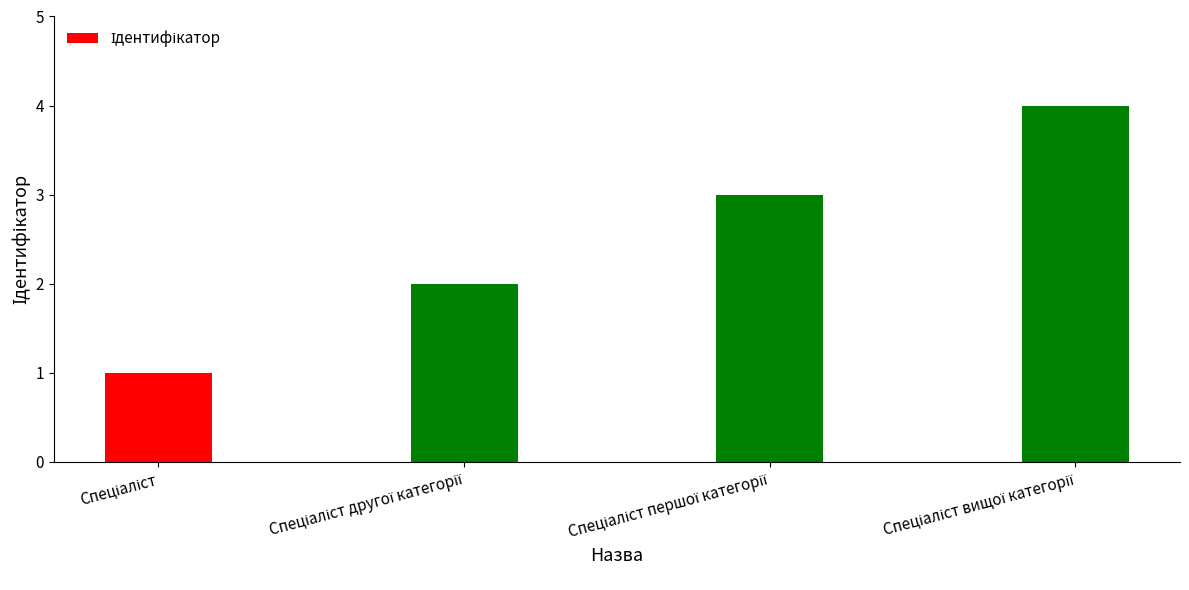

Does the chart contain any negative values?

No